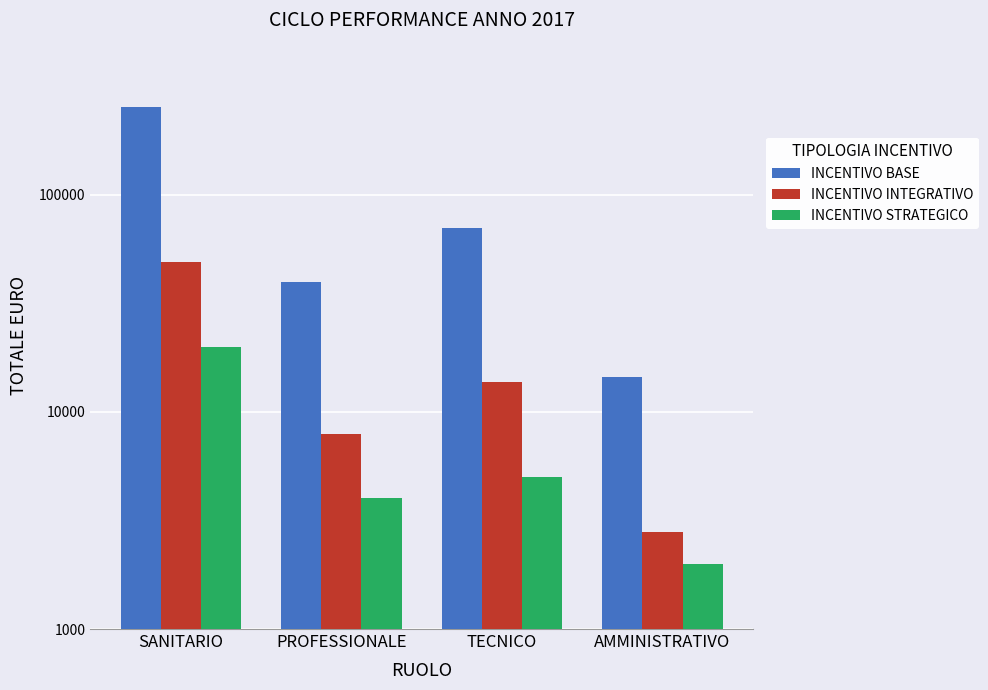

At which category is the sum across all series the highest?

SANITARIO